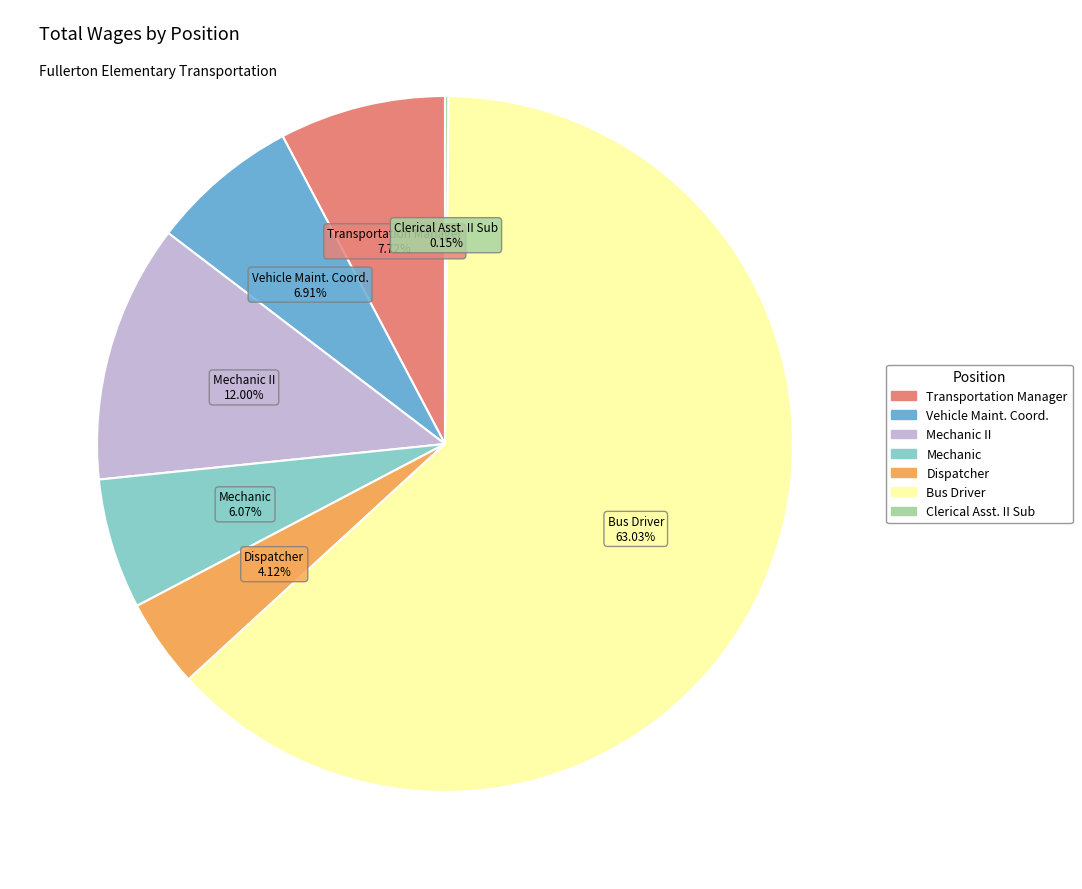

To the nearest percent, what is the average slice percentage?

14%